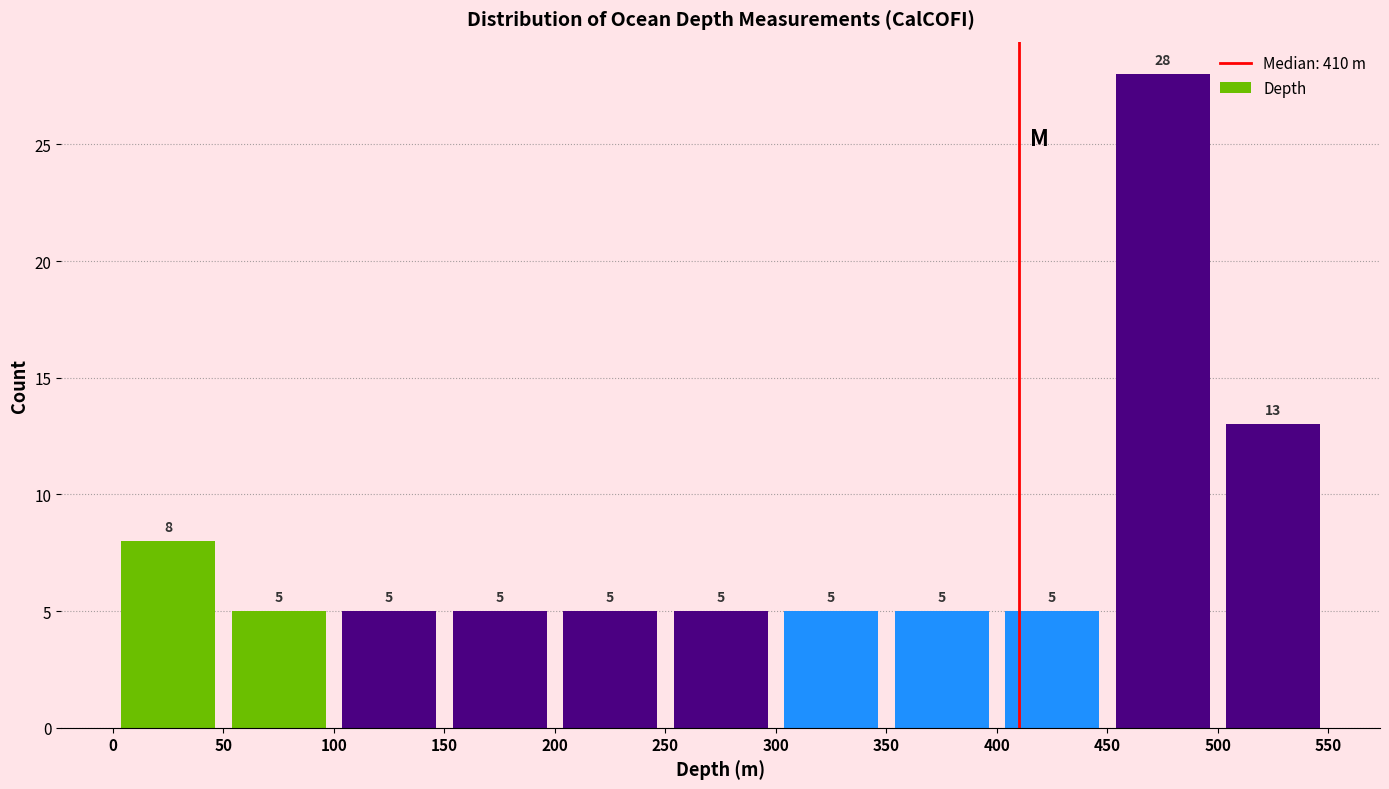

How tall is the bar that spans 150 to 200 on the x-axis?

5